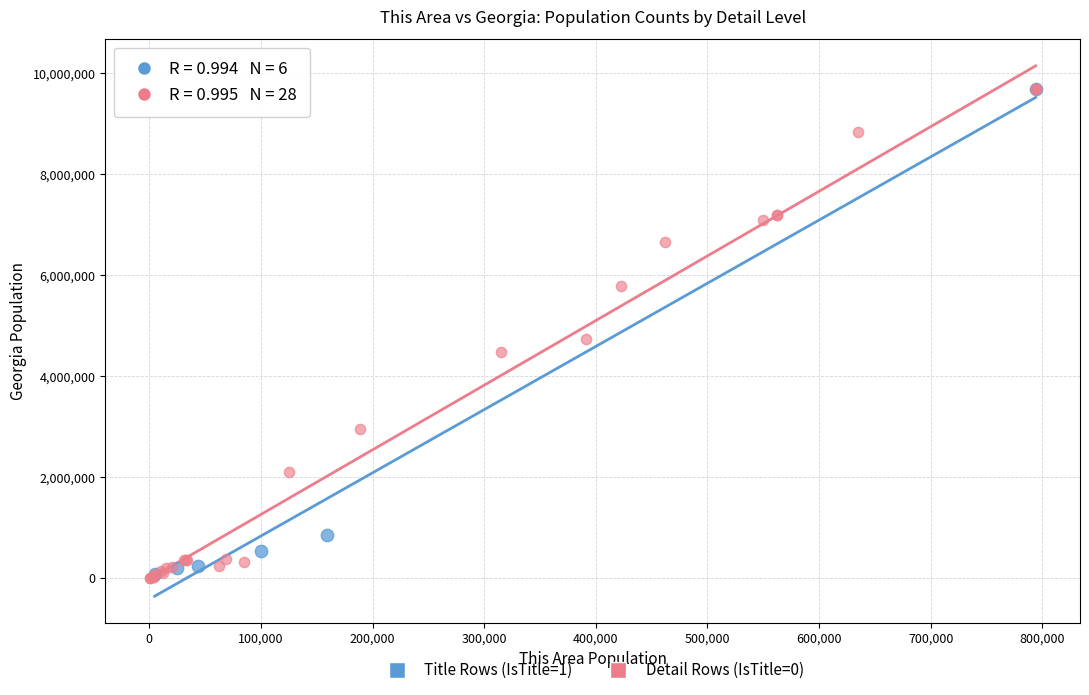

Which series has the widest spread of Y values?

Detail Rows (IsTitle=0)